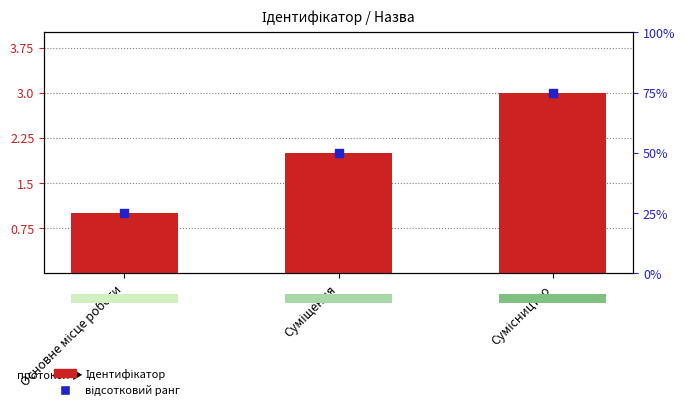

At which category is the sum across all series the highest?

Сумісництво